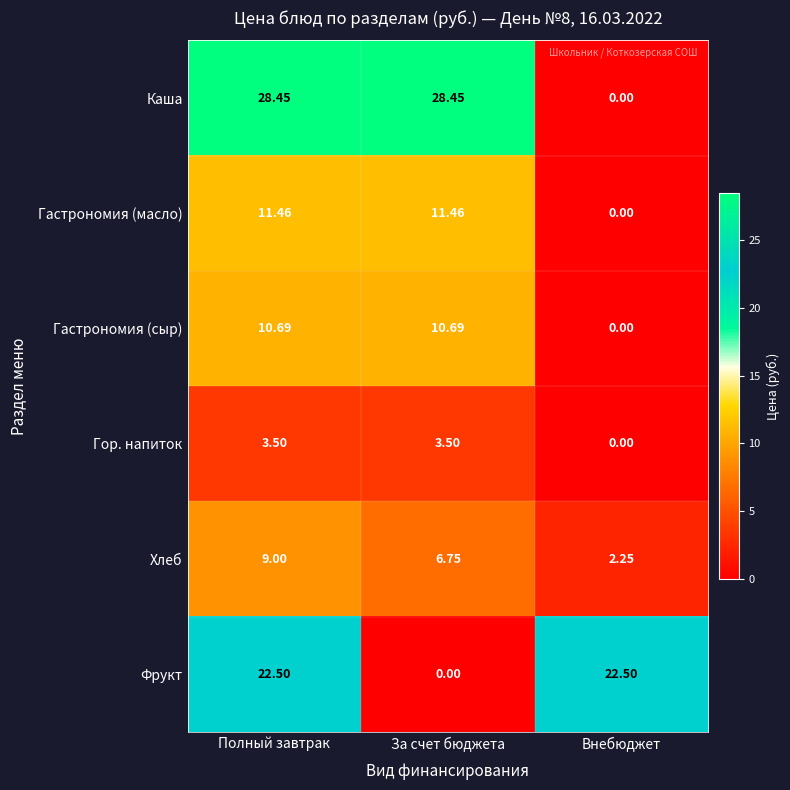

Rank the series by their maximum value, from highest to lowest.

Каша, Фрукт, Гастрономия (масло), Гастрономия (сыр), Хлеб, Гор. напиток